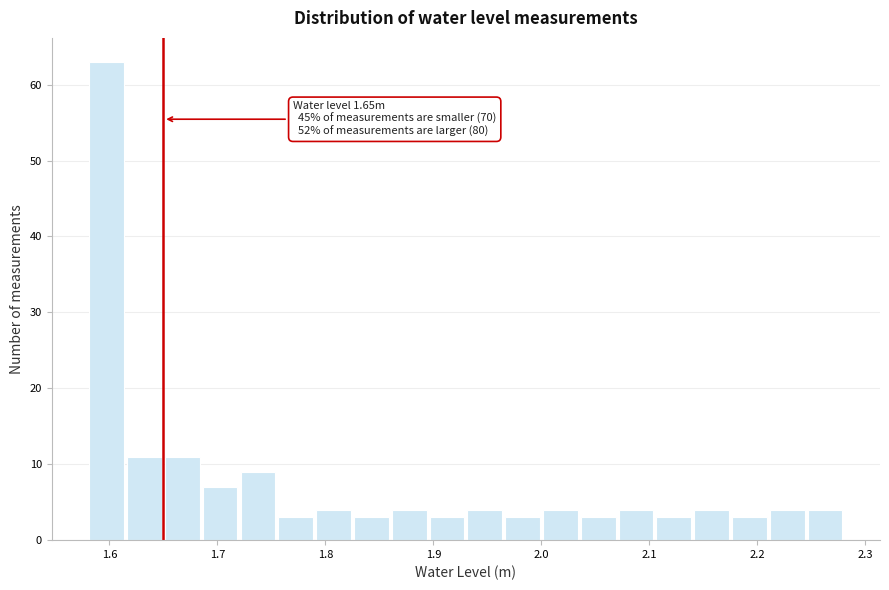

Read against the x-axis, roughly where is the centre of the tallest bar?

1.60